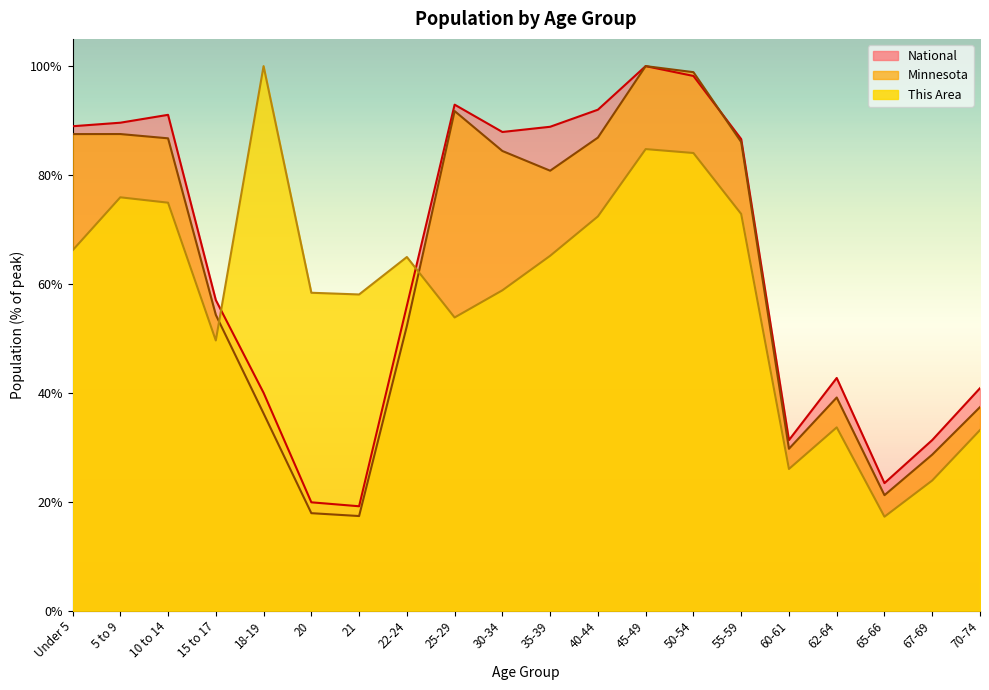

How many lines are shown in the chart?

3